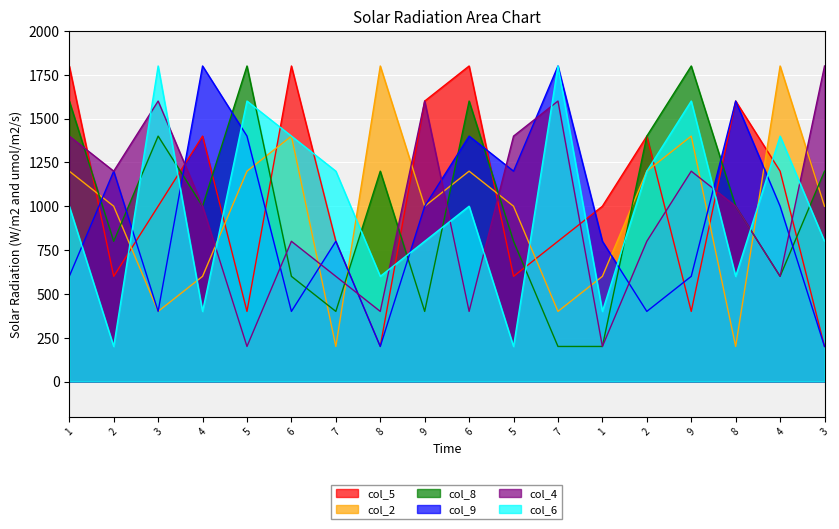

Reading right to left, list all the values displayed in this chart.

col_5: 200	1200	1600	400	1400	1000	800	600	1800	1600	200	800	1800	400	1400	1000	600	1800
col_2: 1000	1800	200	1400	1200	600	400	1000	1200	1000	1800	200	1400	1200	600	400	1000	1200
col_8: 1200	600	1000	1800	1400	200	200	800	1600	400	1200	400	600	1800	1000	1400	800	1600
col_9: 200	1000	1600	600	400	800	1800	1200	1400	1000	200	800	400	1400	1800	400	1200	600
col_4: 1800	600	1000	1200	800	200	1600	1400	400	1600	400	600	800	200	1000	1600	1200	1400
col_6: 800	1400	600	1600	1200	400	1800	200	1000	800	600	1200	1400	1600	400	1800	200	1000